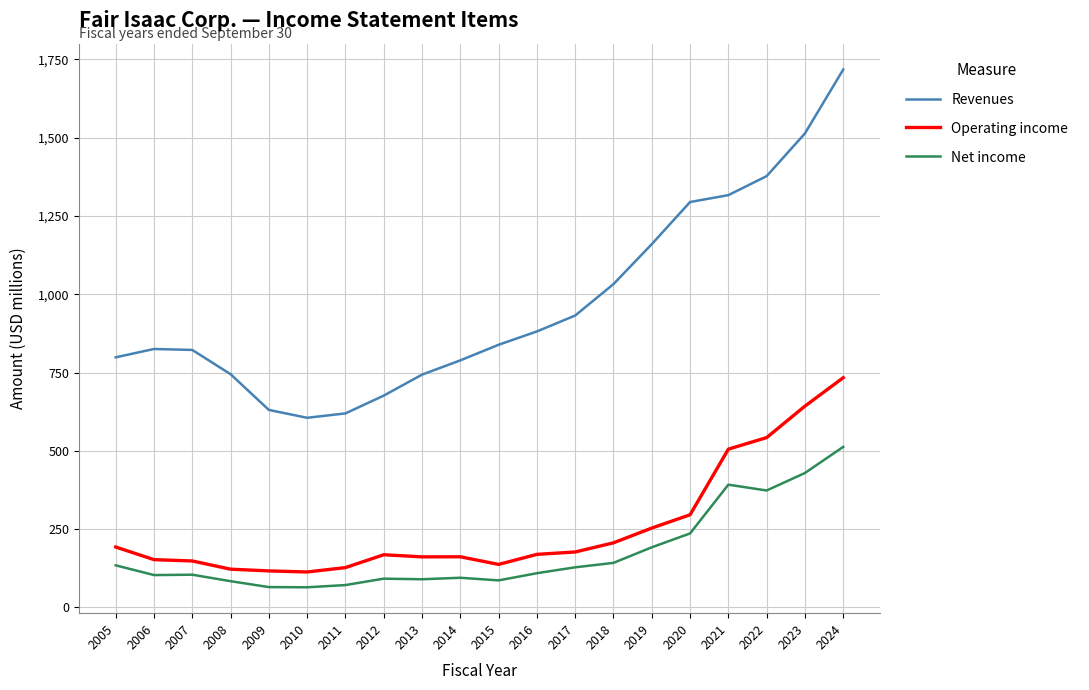

True or false: Revenues has a value of 376.6 at 2021.

False